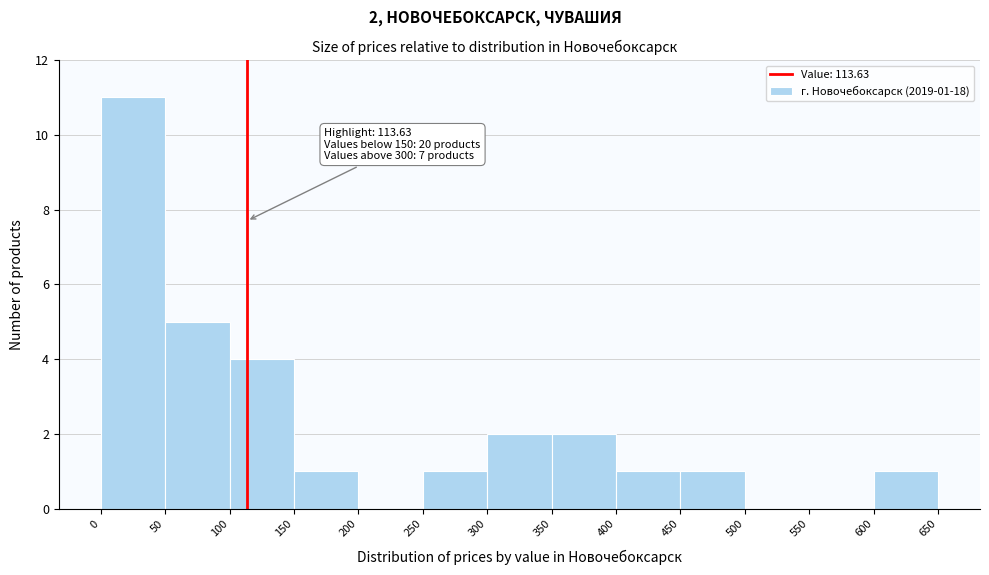

Which range on the x-axis has the tallest bar?

0 to 50